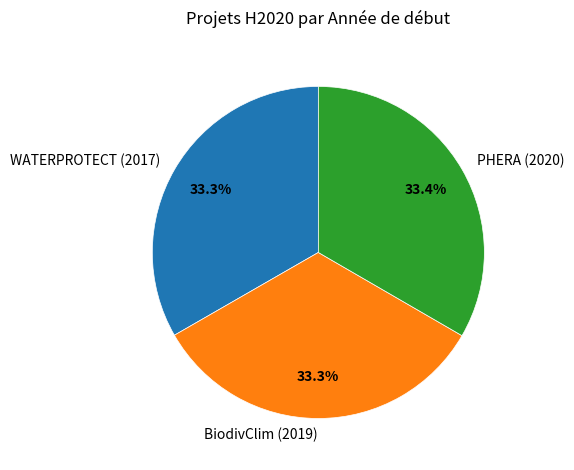

Is there a majority slice in this chart?

No